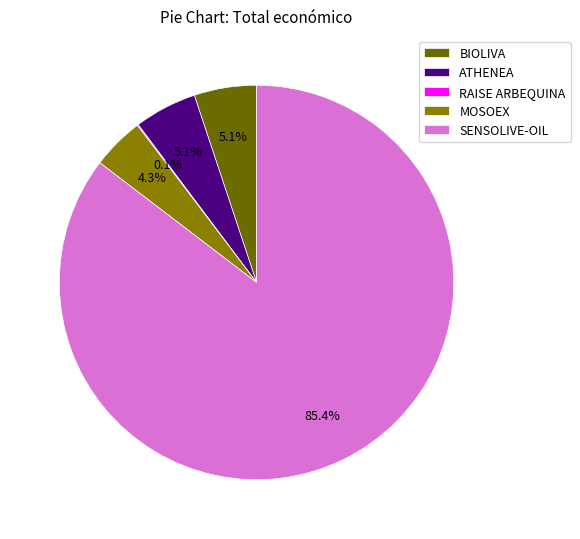

Is it true that MOSOEX is 4% of the pie?

True